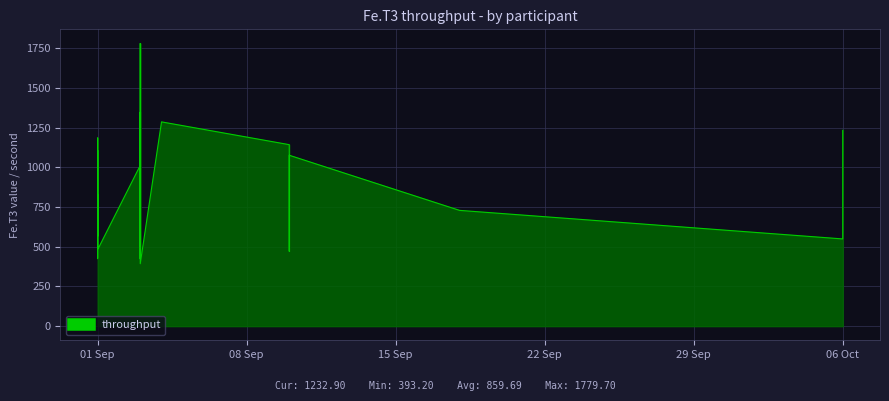

Which category has the highest value across all series?

2020-09-03